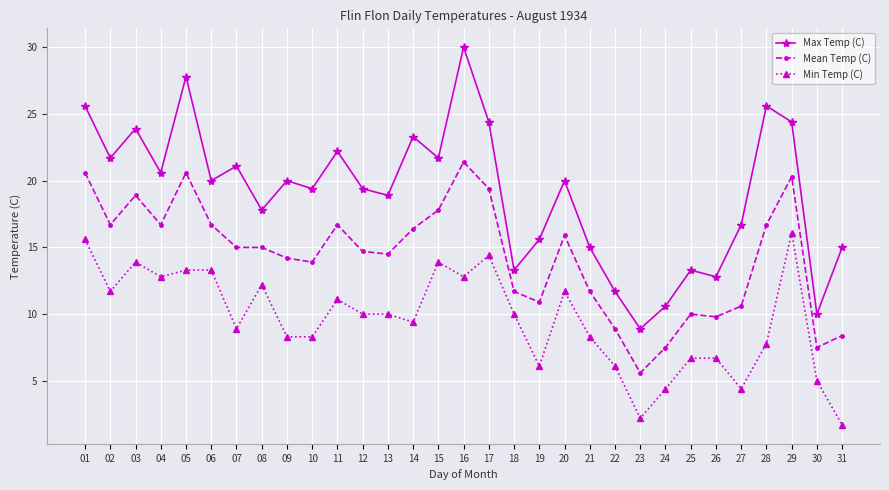

What is the difference between the Mean Temp (C) values at 17 and 21?

7.7